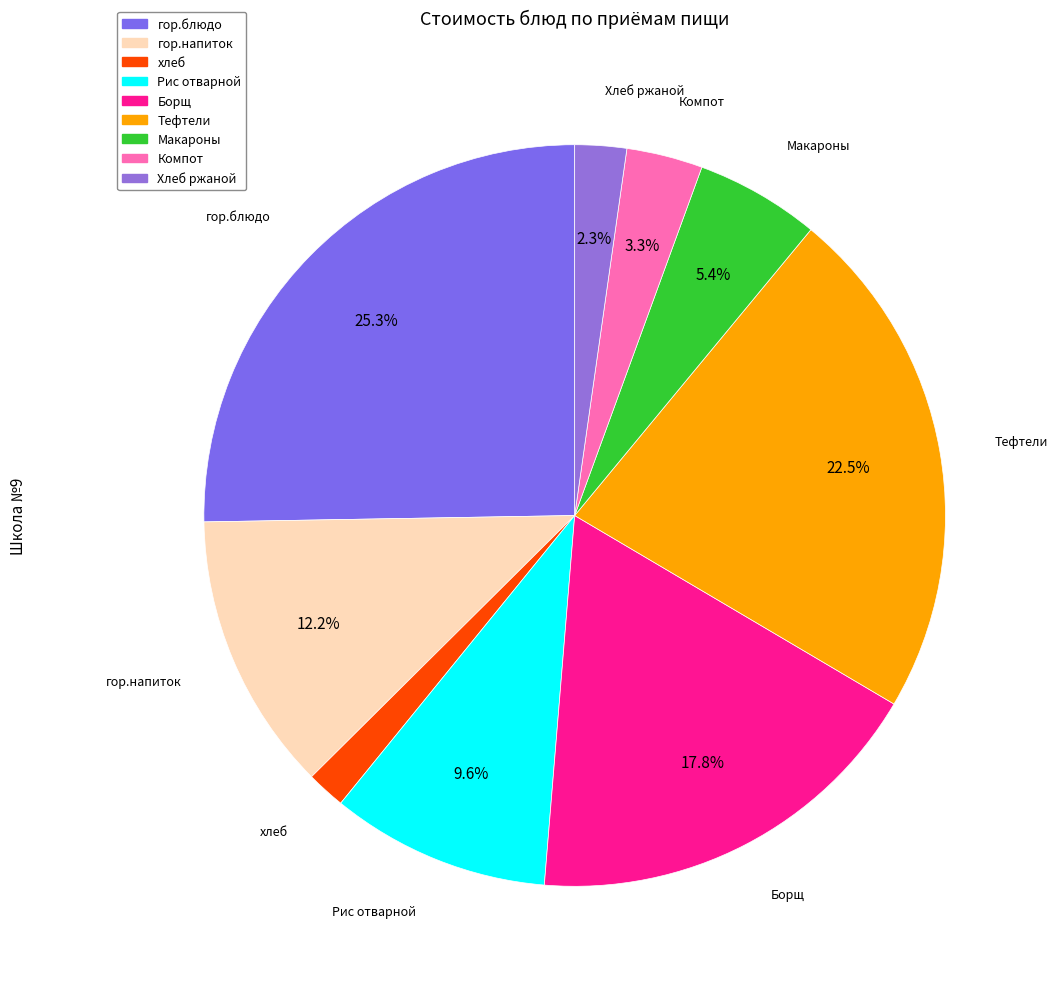

Do гор.блюдо and Рис отварной together represent more than half of the pie?

No